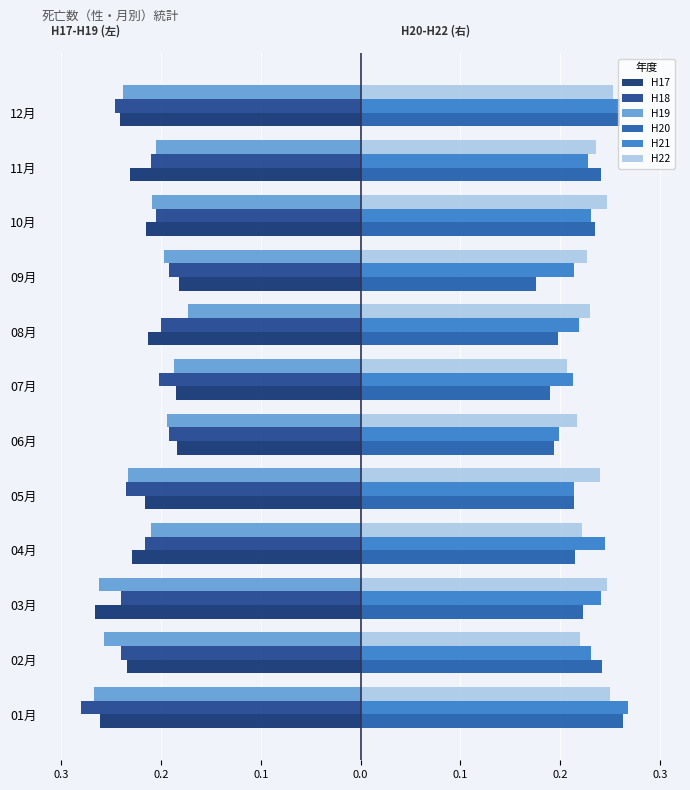

What is the minimum value for H20?

0.2